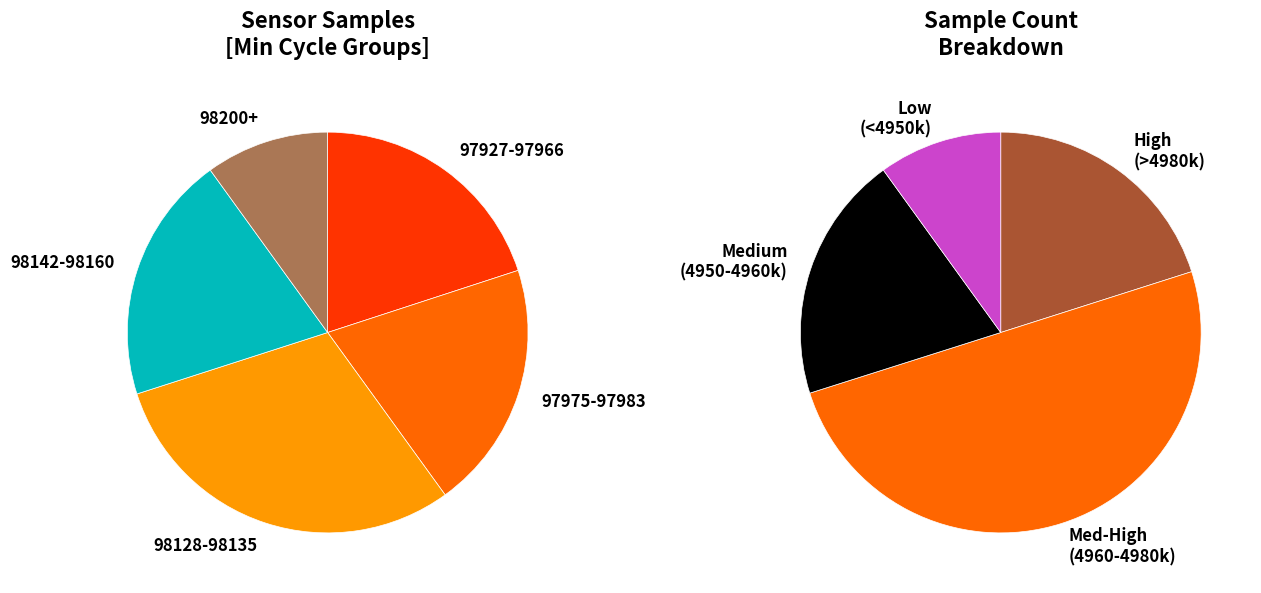

Is the sum of 97983 and 97927 greater than half?

No